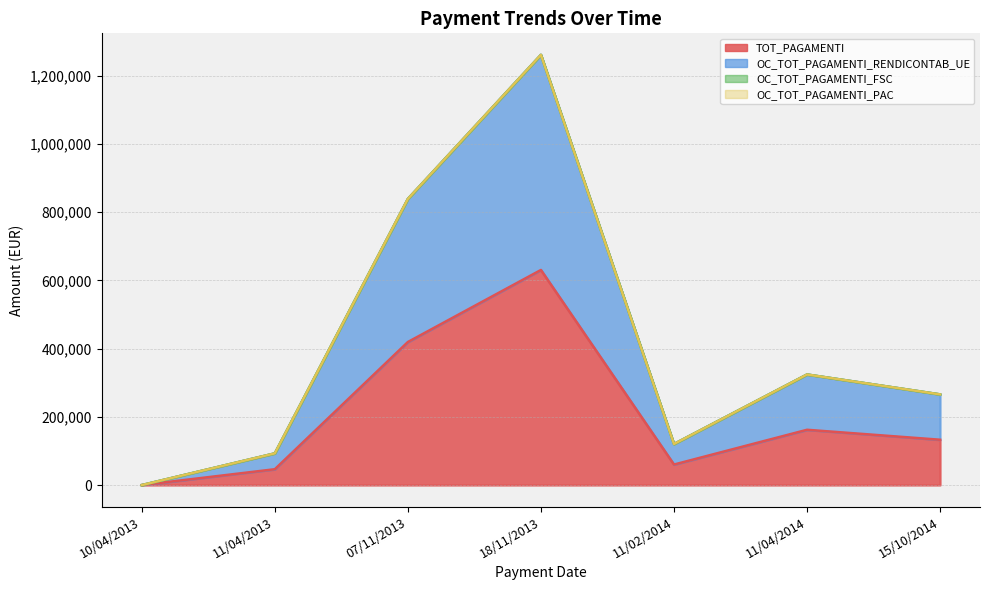

The value of TOT_PAGAMENTI at 11/04/2013 is 24868.7. True or false?

False